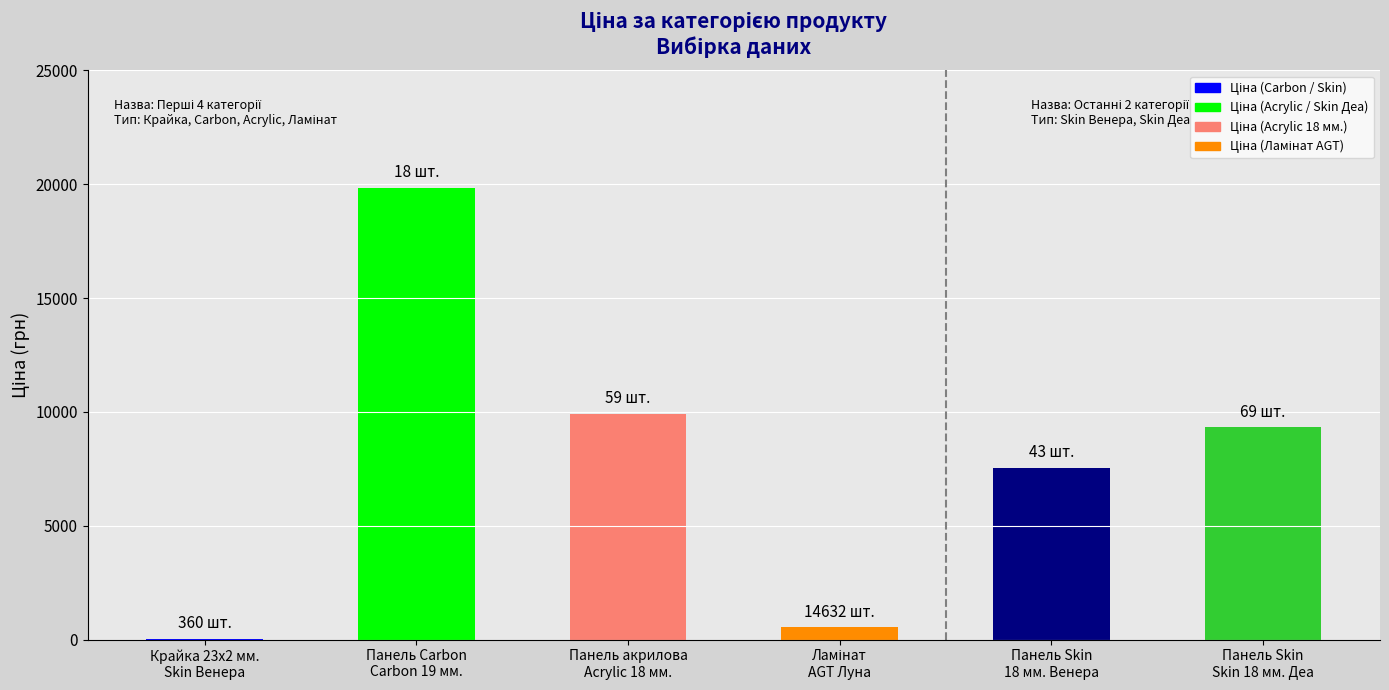

What is the maximum value shown in the chart?

19831.1